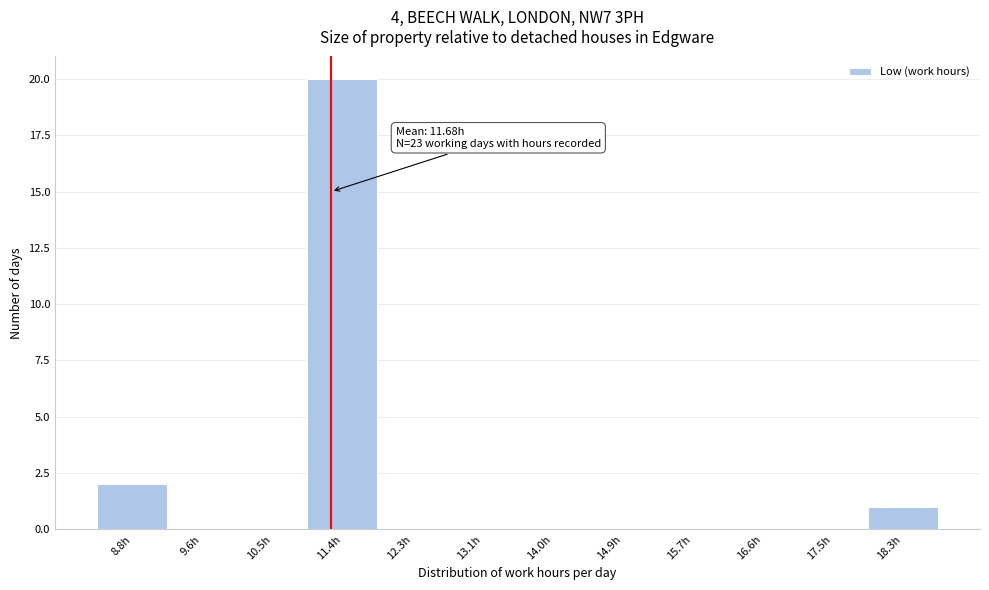

Reading left to right, transcribe all the data shown in this chart.

8.8h=2	9.6h=0	10.5h=0	11.4h=20	12.3h=0	13.1h=0	14.0h=0	14.9h=0	15.7h=0	16.6h=0	17.5h=0	18.3h=1